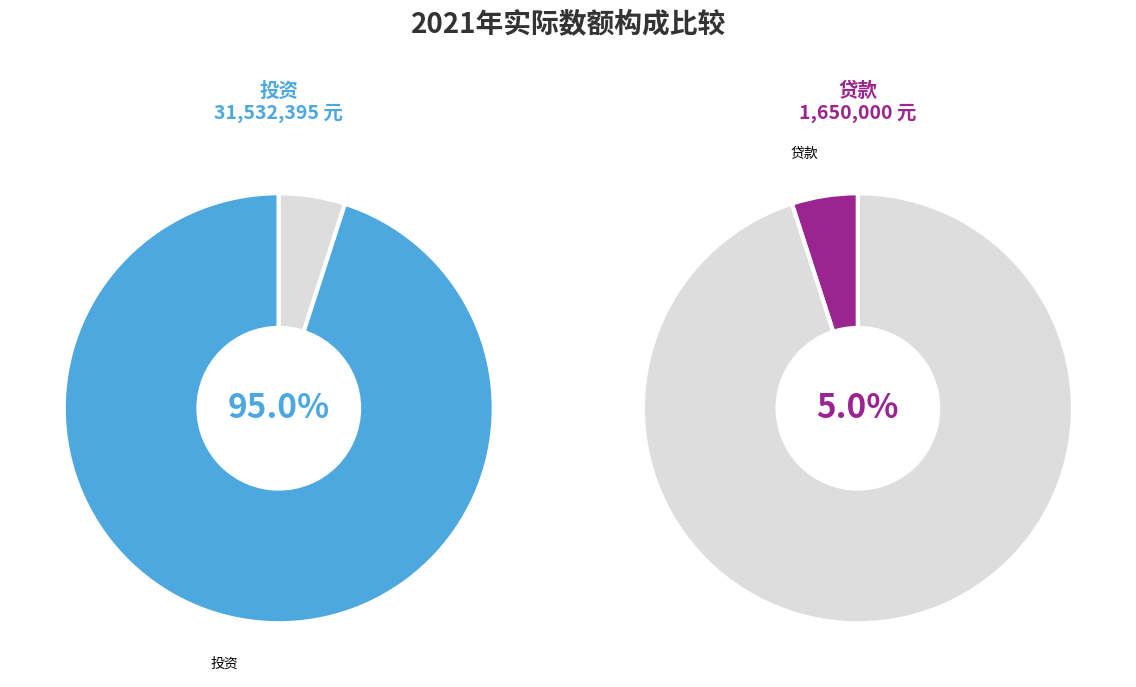

What is the largest slice in the pie chart?

投资